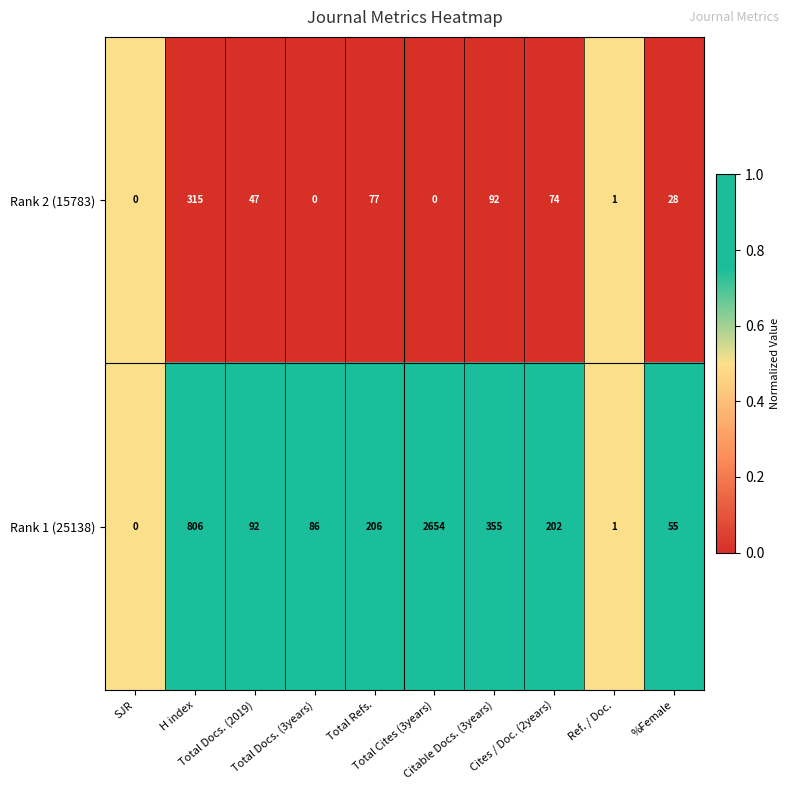

What is the total value across all series at Total Docs. (3years)?

86